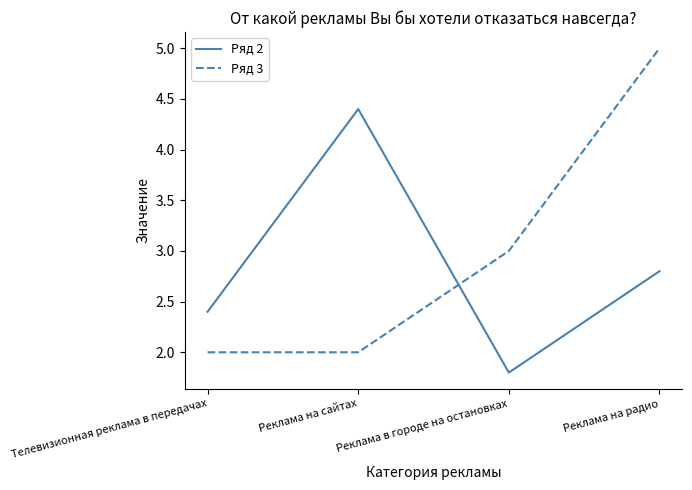

Reading left to right, extract all data points from this chart.

Ряд 2: Телевизионная реклама в передачах=2.4	Реклама на сайтах=4.4	Реклама в городе на остановках=1.8	Реклама на радио=2.8
Ряд 3: Телевизионная реклама в передачах=2.0	Реклама на сайтах=2.0	Реклама в городе на остановках=3.0	Реклама на радио=5.0